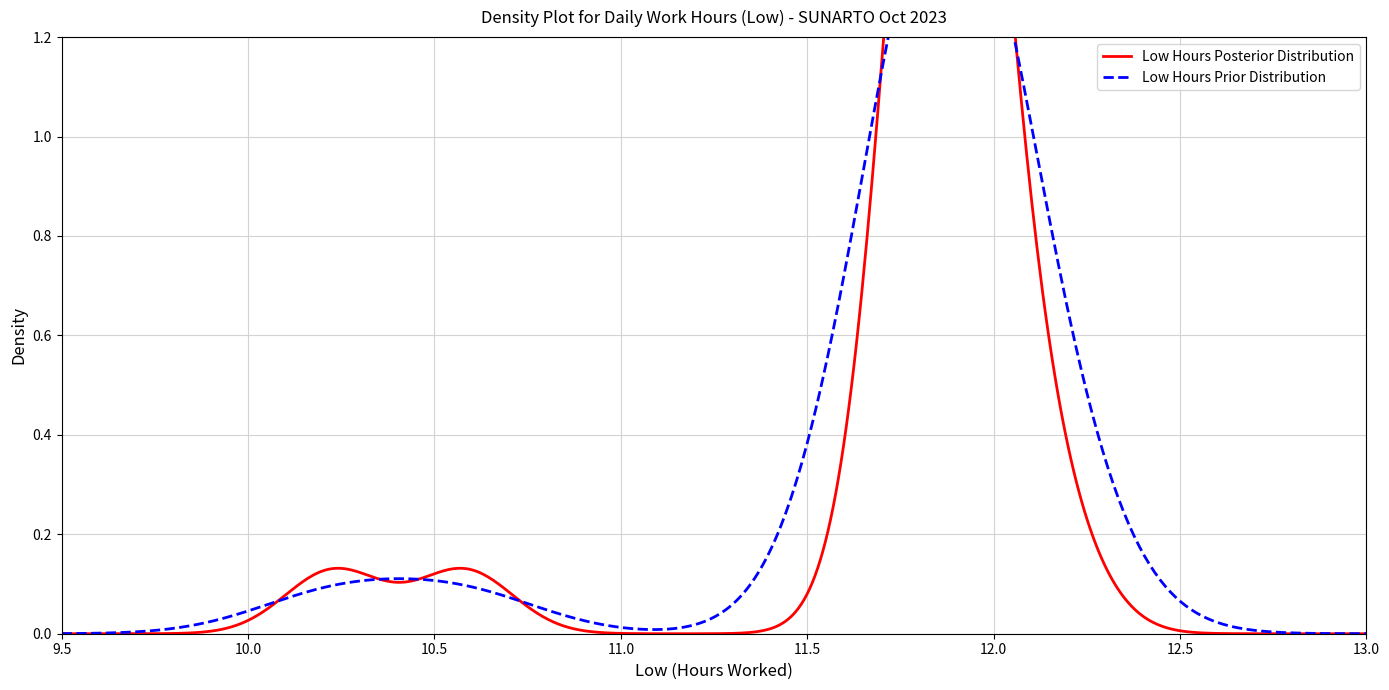

What is the change in value from 5 to 14?

-0.1